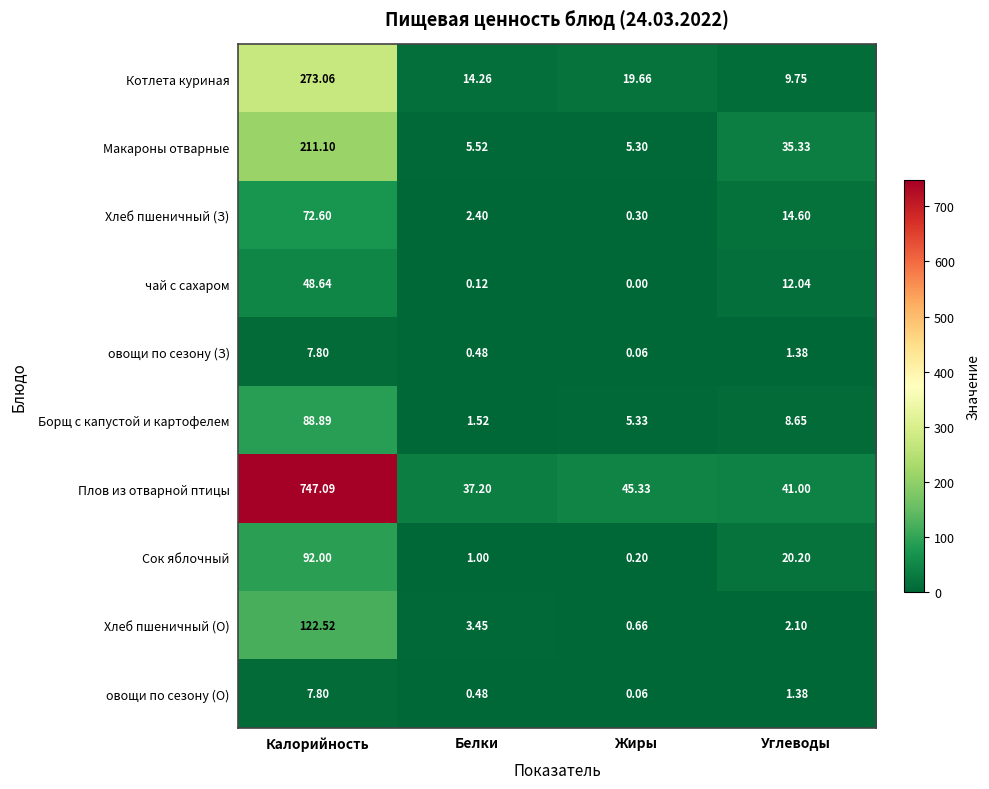

Rank the categories by Плов из отварной птицы value from highest to lowest.

Калорийность, Жиры, Углеводы, Белки